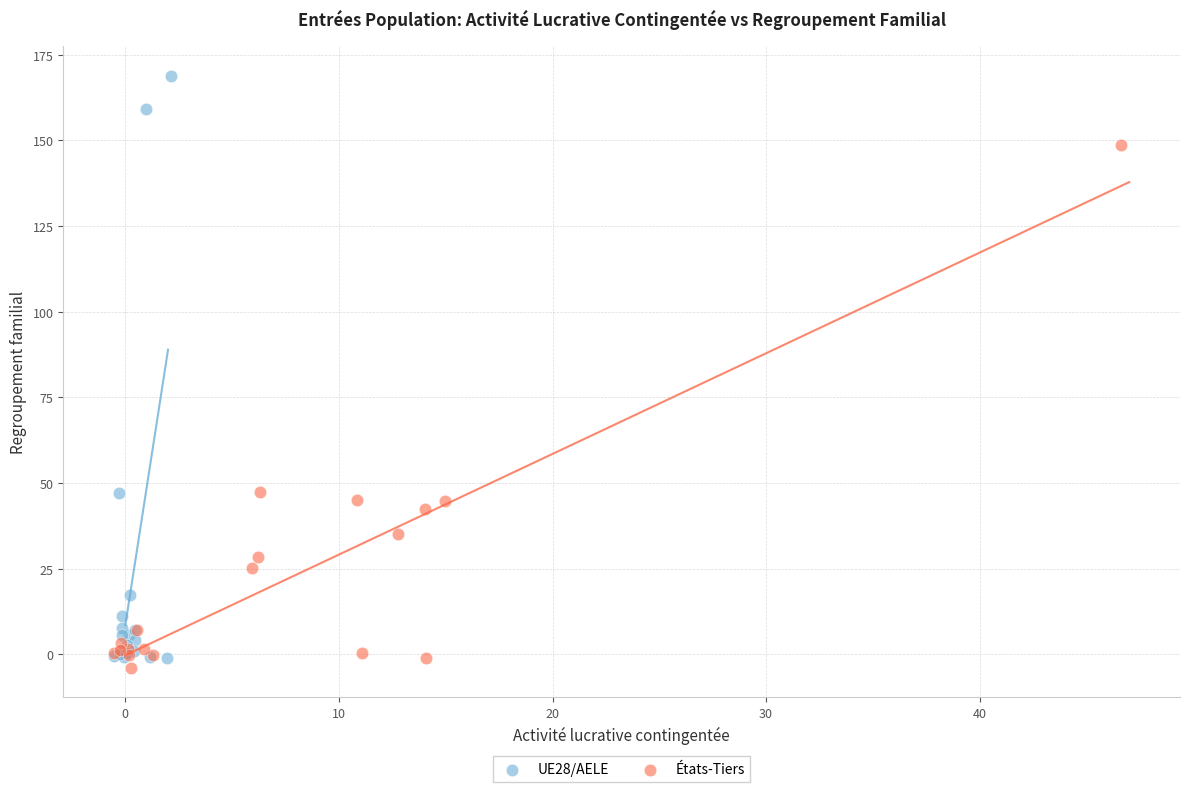

Which series contains the highest Y value?

UE28/AELE